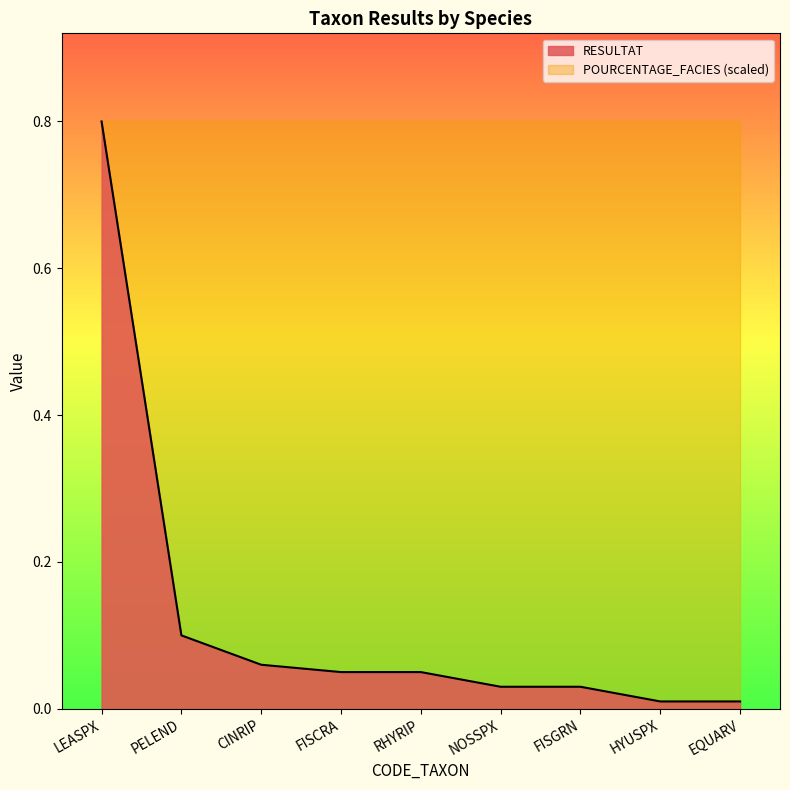

How many distinct data groups are displayed?

2